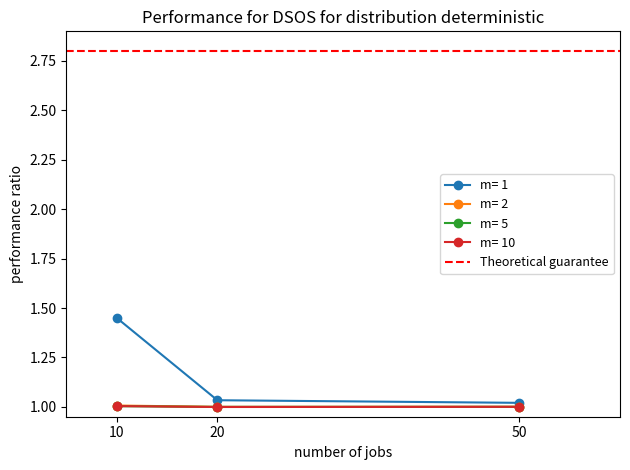

How many lines are shown in the chart?

4